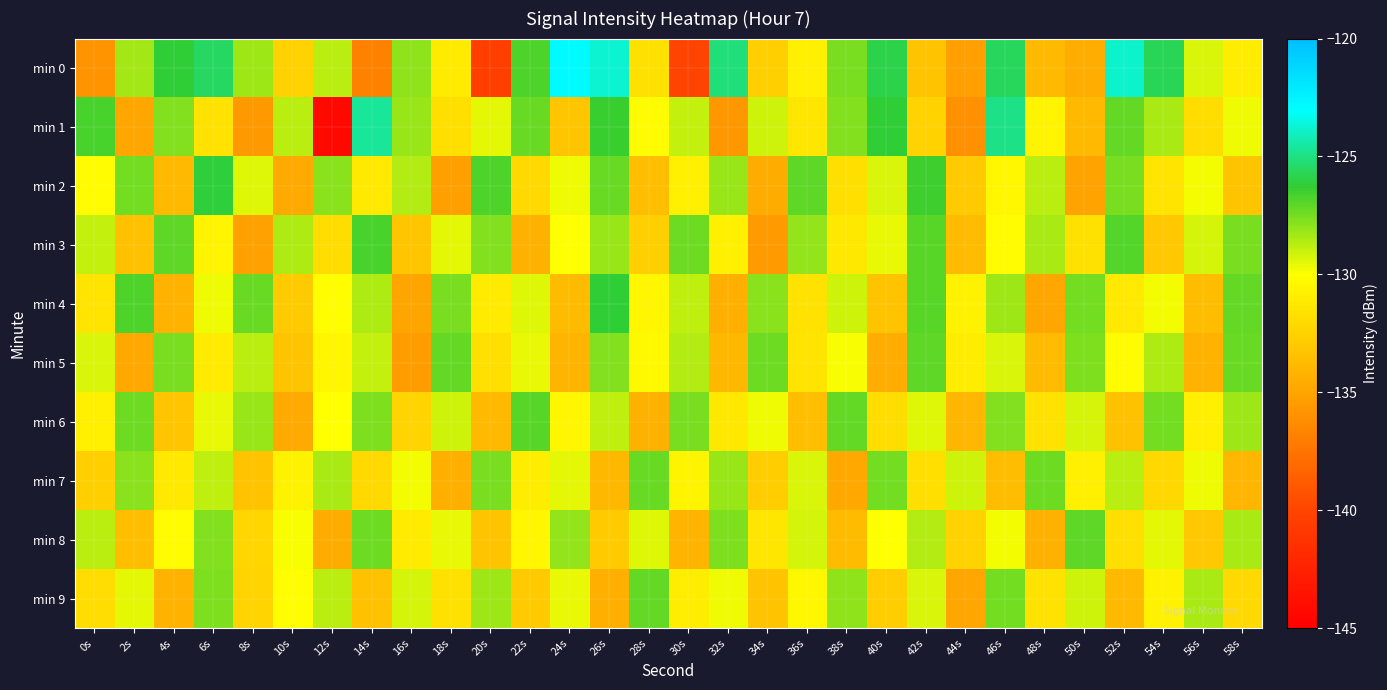

Reading left to right, transcribe all the data shown in this chart.

min 0: 0s=-135.8	2s=-128.4	4s=-126.2	6s=-125.5	8s=-128.2	10s=-132.5	12s=-128.8	14s=-136.9	16s=-128.0	18s=-131.0	20s=-140.4	22s=-126.8	24s=-122.9	26s=-123.8	28s=-131.6	30s=-140.0	32s=-125.1	34s=-132.7	36s=-130.9	38s=-127.5	40s=-125.9	42s=-133.2	44s=-135.3	46s=-125.6	48s=-133.8	50s=-134.5	52s=-123.9	54s=-125.7	56s=-129.3	58s=-131.0
min 1: 0s=-126.7	2s=-134.9	4s=-127.8	6s=-131.6	8s=-135.6	10s=-128.7	12s=-144.4	14s=-124.7	16s=-128.2	18s=-131.8	20s=-129.5	22s=-127.3	24s=-133.1	26s=-126.4	28s=-130.2	30s=-128.9	32s=-135.7	34s=-129.1	36s=-131.4	38s=-127.8	40s=-126.2	42s=-132.5	44s=-136.1	46s=-124.9	48s=-130.6	50s=-133.8	52s=-127.2	54s=-128.4	56s=-131.9	58s=-129.7
min 2: 0s=-130.2	2s=-127.5	4s=-133.8	6s=-126.1	8s=-129.4	10s=-134.7	12s=-127.9	14s=-131.2	16s=-128.6	18s=-135.3	20s=-126.8	22s=-132.1	24s=-129.7	26s=-127.3	28s=-133.5	30s=-130.9	32s=-128.2	34s=-134.6	36s=-127.1	38s=-131.8	40s=-129.3	42s=-126.5	44s=-132.9	46s=-130.4	48s=-128.7	50s=-135.1	52s=-127.6	54s=-131.5	56s=-129.8	58s=-133.2
min 3: 0s=-128.9	2s=-133.4	4s=-127.1	6s=-130.6	8s=-135.2	10s=-128.5	12s=-131.9	14s=-126.7	16s=-133.1	18s=-129.5	20s=-127.8	22s=-134.3	24s=-130.0	26s=-128.2	28s=-132.6	30s=-127.4	32s=-130.8	34s=-135.5	36s=-128.1	38s=-131.3	40s=-129.6	42s=-127.0	44s=-133.7	46s=-130.2	48s=-128.4	50s=-131.7	52s=-126.9	54s=-133.0	56s=-129.2	58s=-127.6
min 4: 0s=-131.5	2s=-126.8	4s=-134.2	6s=-129.7	8s=-127.3	10s=-132.8	12s=-130.1	14s=-128.5	16s=-135.0	18s=-127.6	20s=-131.1	22s=-129.4	24s=-133.7	26s=-126.2	28s=-130.5	30s=-128.8	32s=-134.4	34s=-127.9	36s=-131.6	38s=-129.1	40s=-133.3	42s=-127.0	44s=-130.7	46s=-128.3	48s=-134.9	50s=-127.5	52s=-131.2	54s=-129.8	56s=-133.6	58s=-127.2
min 5: 0s=-129.3	2s=-134.8	4s=-127.6	6s=-131.1	8s=-128.7	10s=-133.2	12s=-130.5	14s=-128.9	16s=-135.4	18s=-127.2	20s=-131.8	22s=-129.6	24s=-134.1	26s=-127.8	28s=-130.3	30s=-128.6	32s=-133.9	34s=-127.4	36s=-131.5	38s=-129.9	40s=-134.5	42s=-127.1	44s=-131.0	46s=-129.3	48s=-133.7	50s=-127.7	52s=-130.2	54s=-128.5	56s=-134.2	58s=-127.3
min 6: 0s=-130.8	2s=-127.4	4s=-133.1	6s=-129.6	8s=-128.2	10s=-134.7	12s=-130.0	14s=-127.7	16s=-132.4	18s=-129.1	20s=-133.8	22s=-127.0	24s=-130.5	26s=-128.8	28s=-134.3	30s=-127.6	32s=-131.3	34s=-129.7	36s=-133.5	38s=-127.2	40s=-131.9	42s=-129.4	44s=-134.0	46s=-127.8	48s=-131.6	50s=-129.2	52s=-133.4	54s=-127.5	56s=-130.9	58s=-128.3
min 7: 0s=-132.6	2s=-127.9	4s=-131.2	6s=-128.8	8s=-133.3	10s=-130.7	12s=-128.4	14s=-132.1	16s=-129.8	18s=-134.4	20s=-127.6	22s=-131.0	24s=-129.5	26s=-133.9	28s=-127.3	30s=-130.6	32s=-128.2	34s=-132.7	36s=-129.3	38s=-134.8	40s=-127.5	42s=-131.8	44s=-129.1	46s=-133.6	48s=-127.4	50s=-130.9	52s=-128.7	54s=-132.2	56s=-129.7	58s=-134.0
min 8: 0s=-128.7	2s=-133.5	4s=-130.2	6s=-127.8	8s=-132.3	10s=-129.9	12s=-134.6	14s=-127.4	16s=-131.1	18s=-129.6	20s=-133.2	22s=-130.5	24s=-128.1	26s=-132.8	28s=-129.4	30s=-134.1	32s=-127.7	34s=-131.4	36s=-129.2	38s=-133.7	40s=-130.0	42s=-128.6	44s=-132.5	46s=-129.8	48s=-134.3	50s=-127.1	52s=-131.8	54s=-129.5	56s=-133.0	58s=-128.4
min 9: 0s=-131.9	2s=-129.5	4s=-134.2	6s=-127.7	8s=-132.4	10s=-130.1	12s=-128.7	14s=-133.4	16s=-129.2	18s=-131.7	20s=-128.3	22s=-132.9	24s=-129.6	26s=-134.4	28s=-127.2	30s=-131.0	32s=-129.7	34s=-133.2	36s=-130.4	38s=-128.0	40s=-132.7	42s=-129.3	44s=-134.9	46s=-127.5	48s=-131.6	50s=-129.1	52s=-133.8	54s=-130.7	56s=-128.4	58s=-132.1